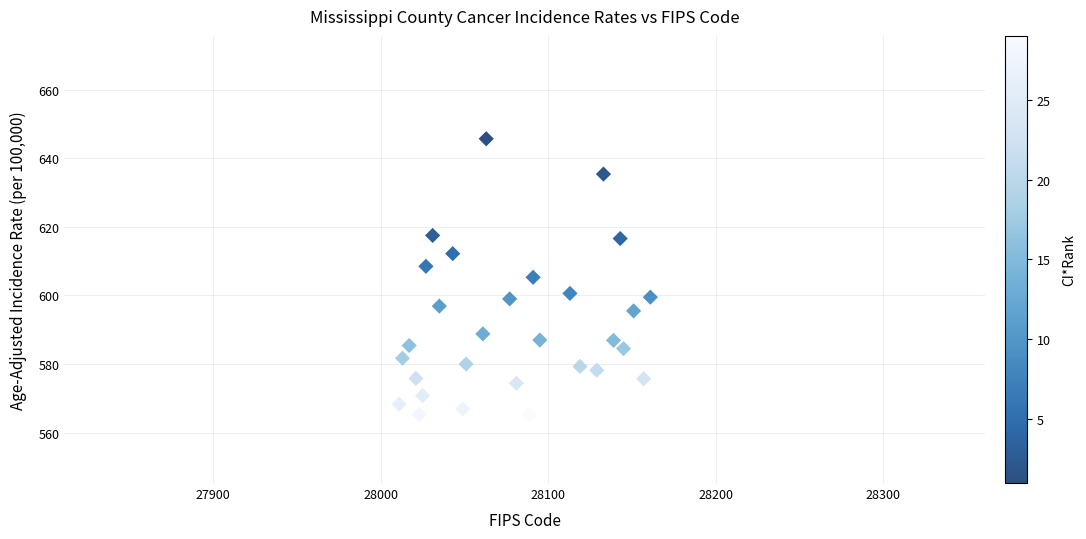

What is the range of X values (max minus min)?

150.0